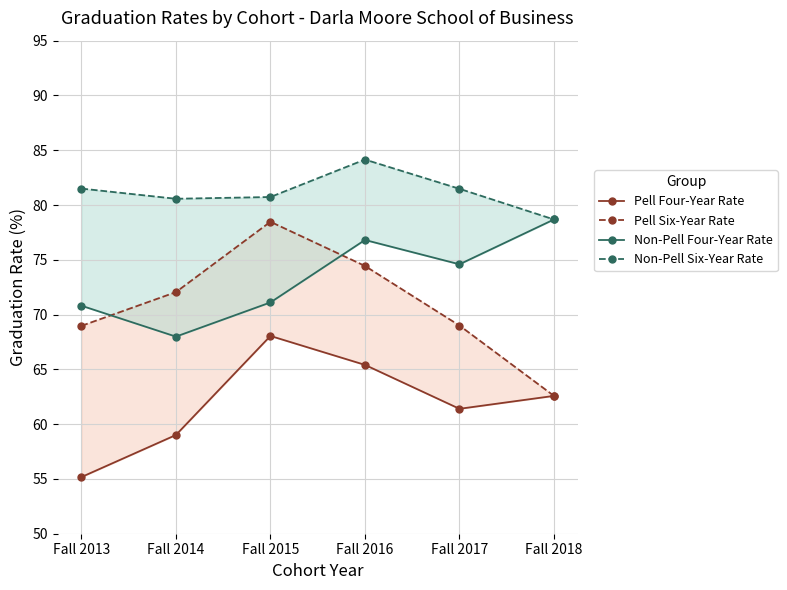

How many distinct data groups are displayed?

4